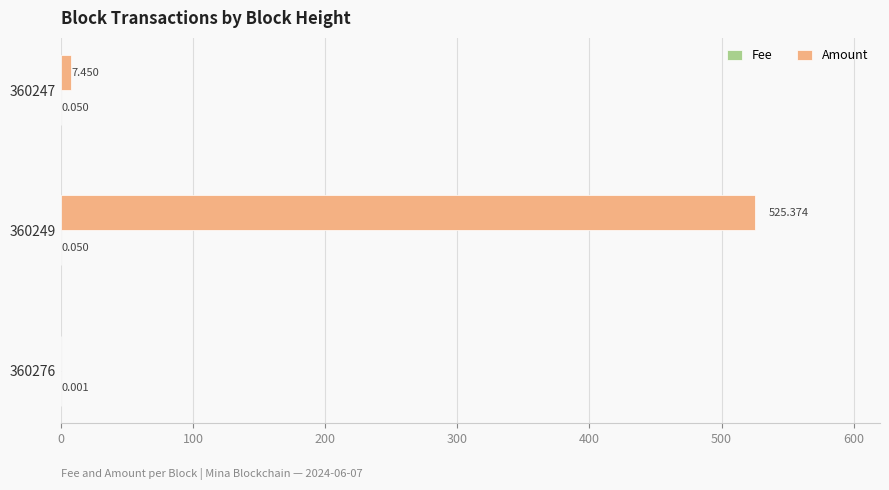

Between 360249 and 360247, which series saw the biggest shift?

Amount